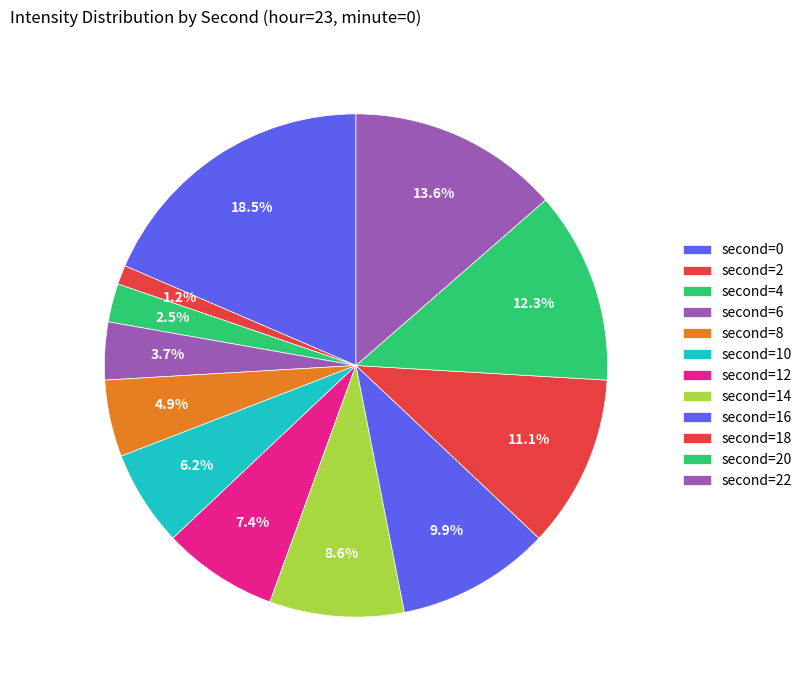

Rank the categories by value from highest to lowest.

0, 22, 20, 18, 16, 14, 12, 10, 8, 6, 4, 2